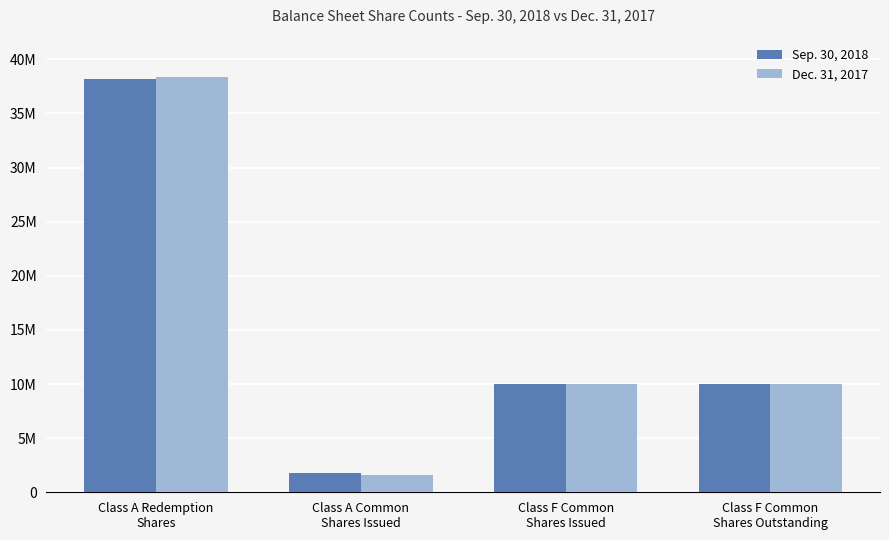

Which category has the lowest value across all series?

Class A Common
Shares Issued